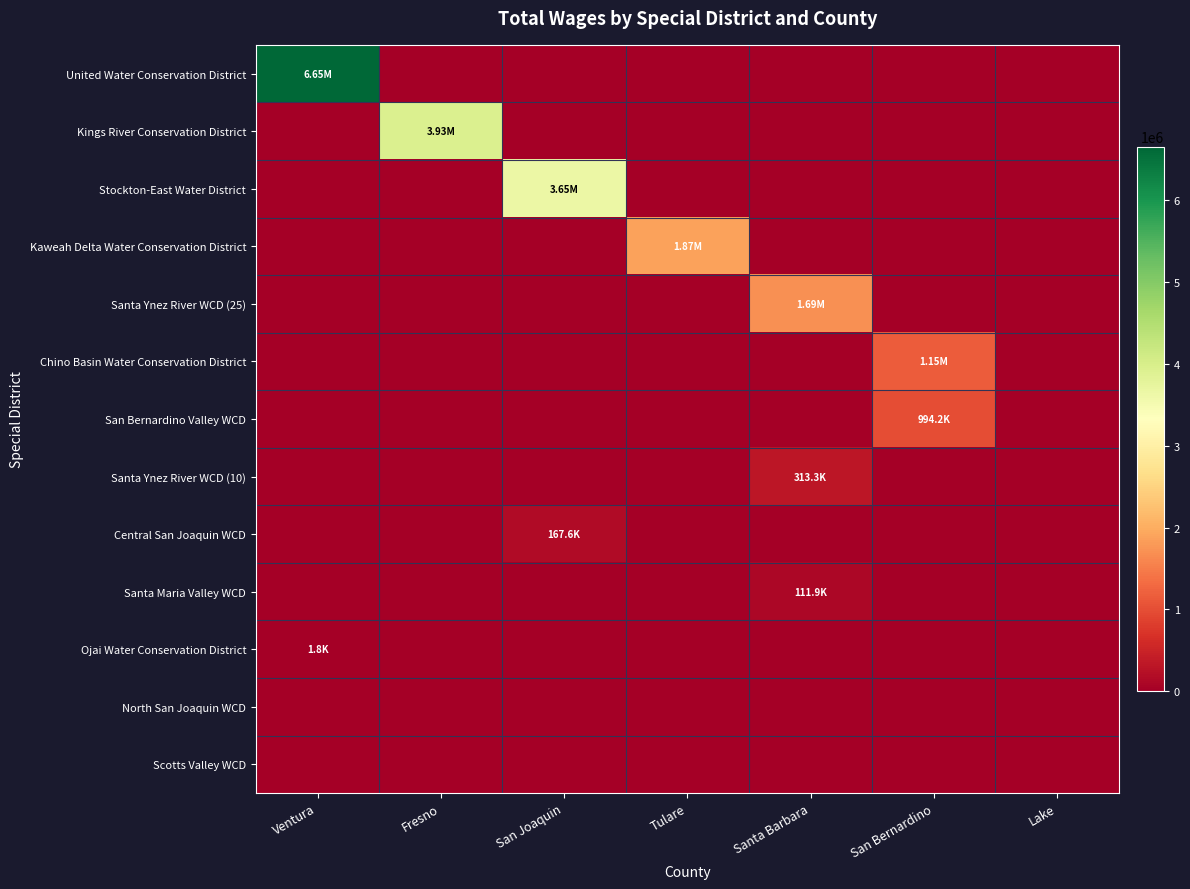

Rank the series by their maximum value, from highest to lowest.

United Water Conservation District, Kings River Conservation District, Stockton-East Water District, Kaweah Delta Water Conservation District, Santa Ynez River WCD (25), Chino Basin Water Conservation District, San Bernardino Valley WCD, Santa Ynez River WCD (10), Central San Joaquin WCD, Santa Maria Valley WCD, Ojai Water Conservation District, North San Joaquin WCD, Scotts Valley WCD